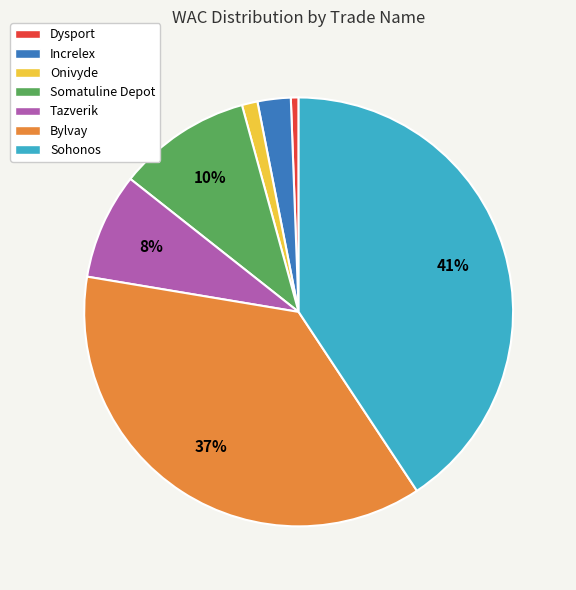

Combined, do Onivyde and Bylvay account for over 50%?

No